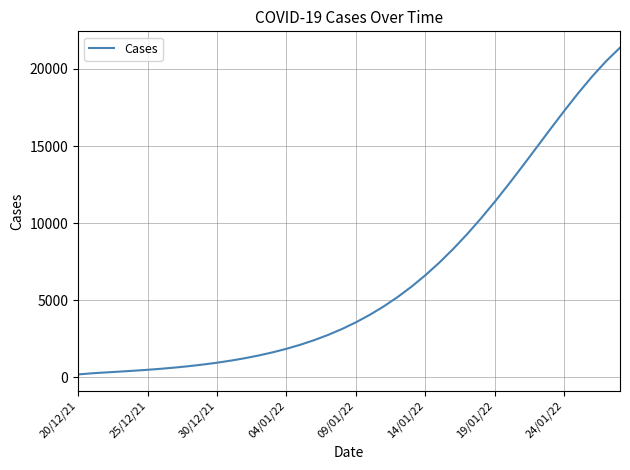

Does the chart display data point markers on the line(s)?

No